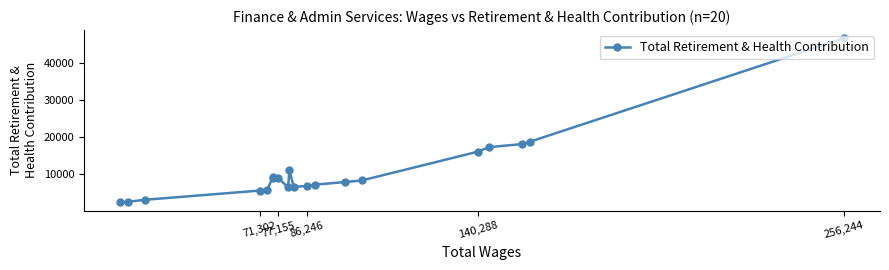

What is the average value?

10835